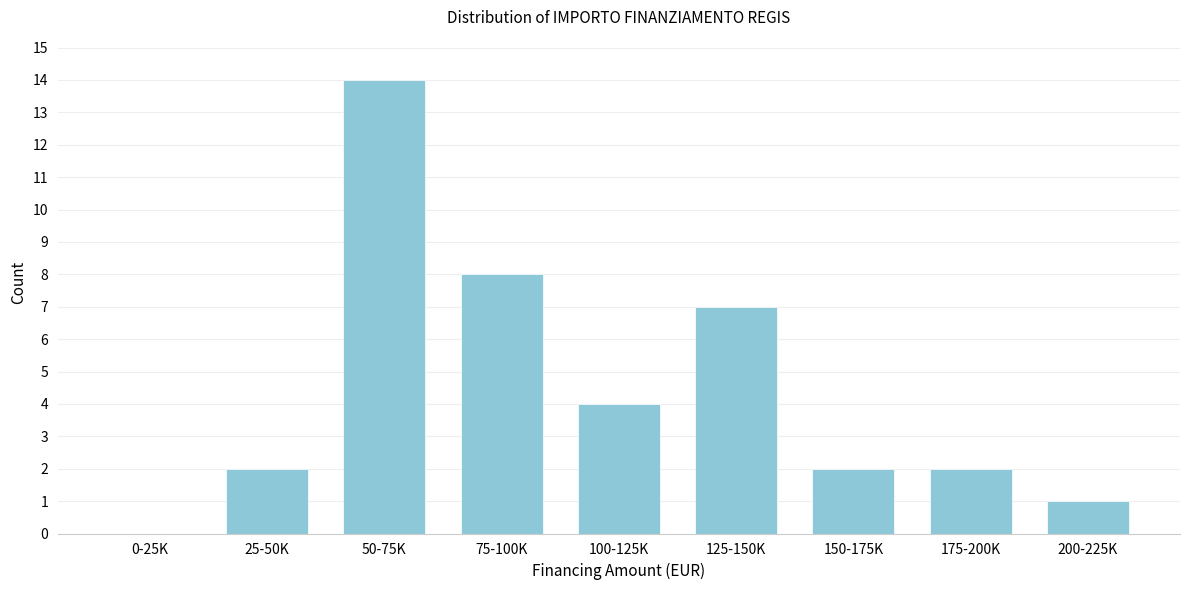

Reading left to right, what are all the values shown in this chart?

0-25K=0	25-50K=2	50-75K=14	75-100K=8	100-125K=4	125-150K=7	150-175K=2	175-200K=2	200-225K=1